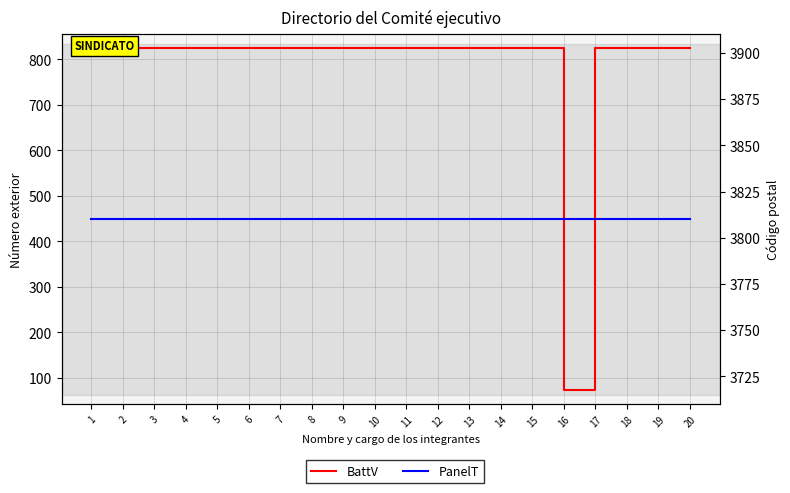

Which series has the largest total across all categories?

PanelT